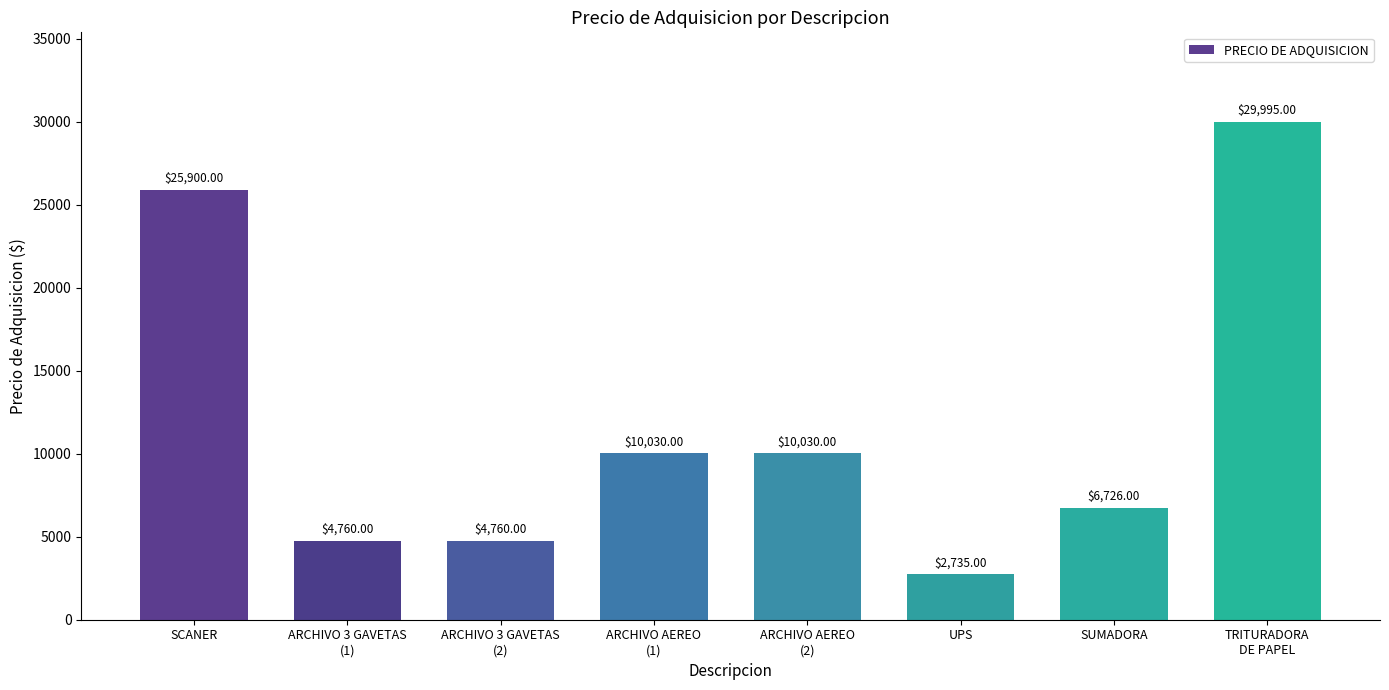

What is the change in value from SCANER to ARCHIVO 3 GAVETAS
(1)?

-21140